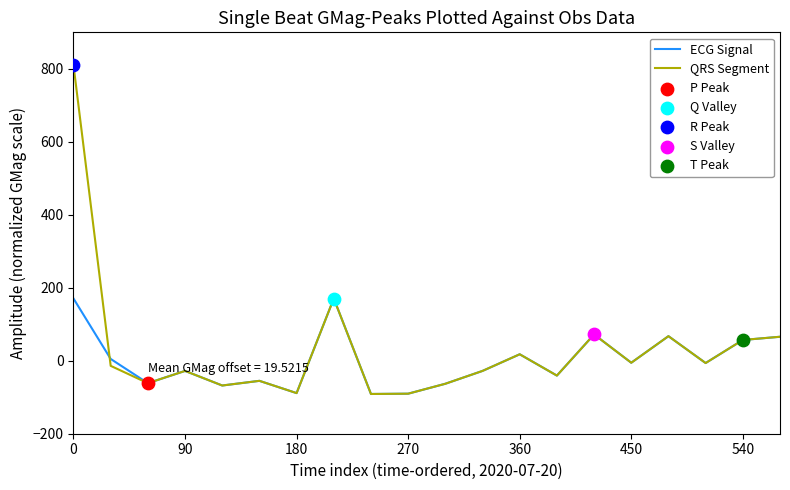

Which series has the widest spread of values?

QRS Segment